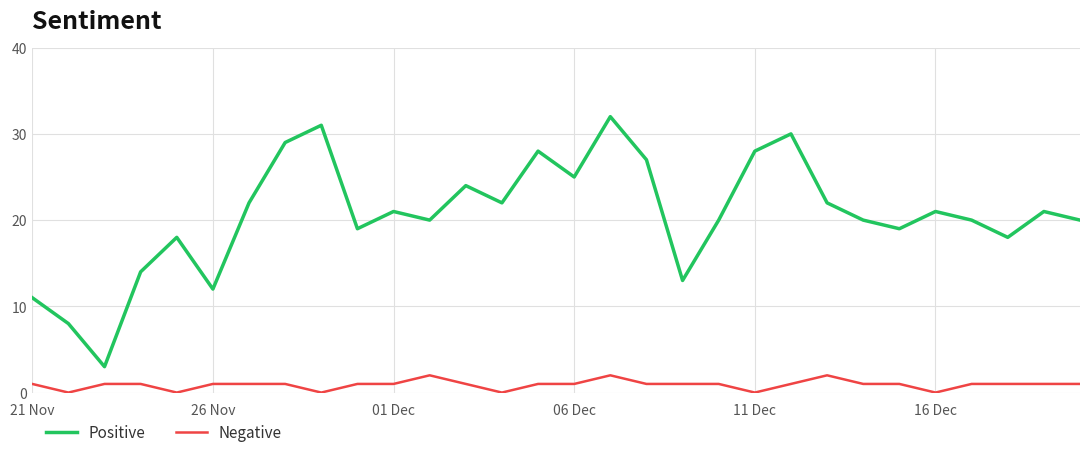

Which series has the largest total across all categories?

Positive